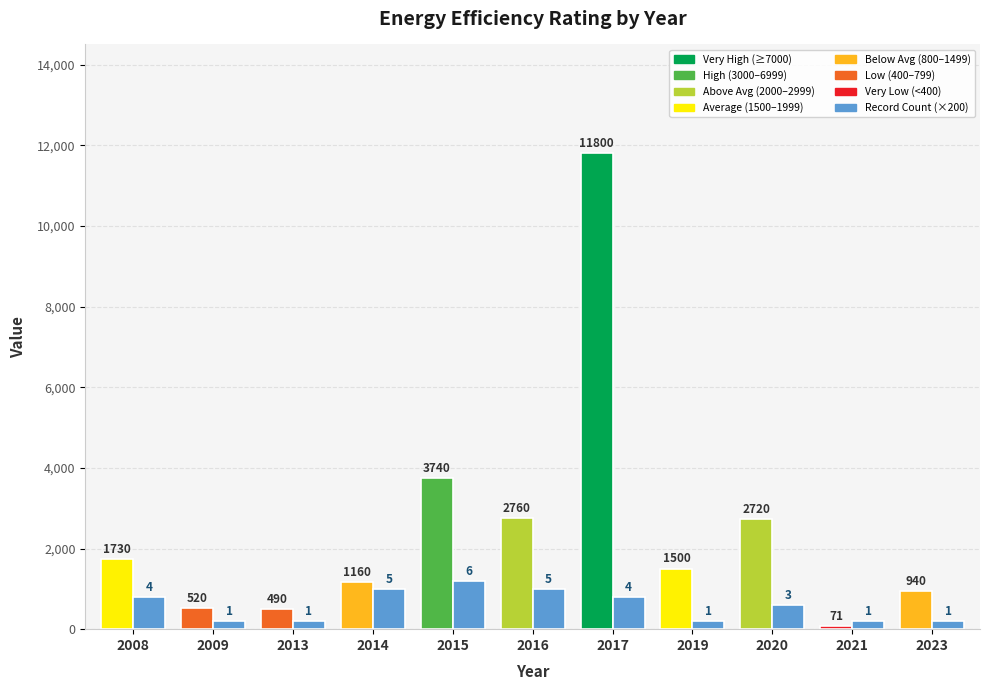

Which label corresponds to the largest value in the chart?

2017